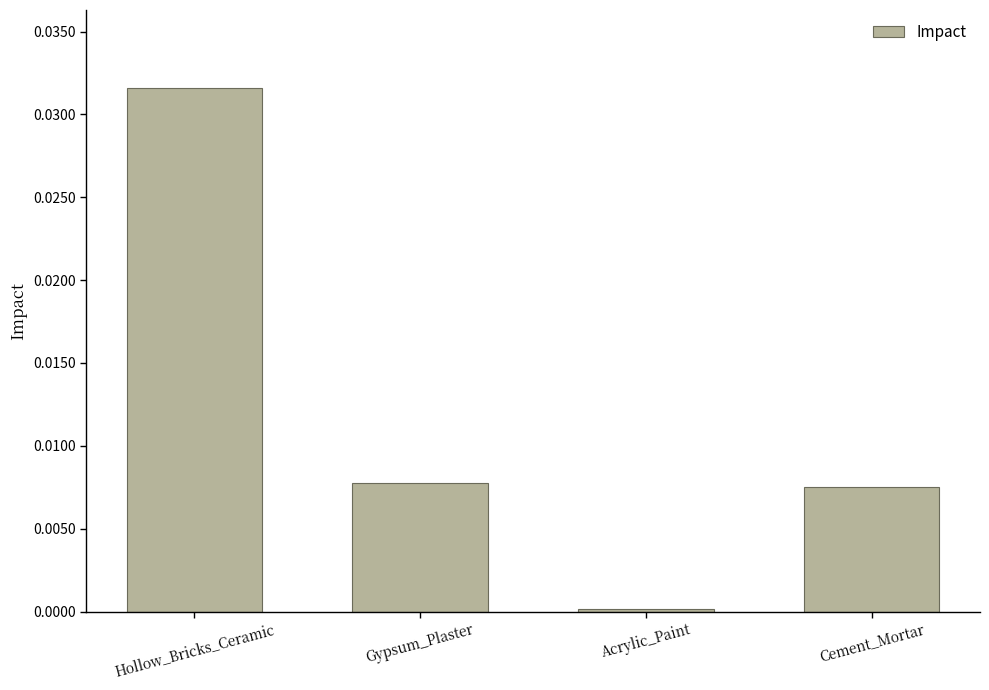

Which has a higher value, Gypsum_Plaster or Acrylic_Paint?

Gypsum_Plaster